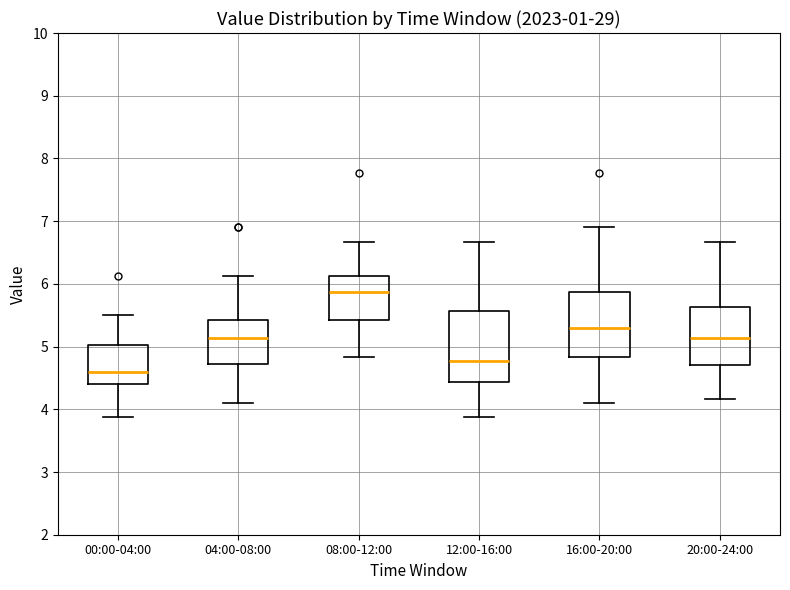

Where does the median line of the box for 04:00-08:00 sit on the y-axis? The values are not printed on the chart, so give them approximately, as read against the axis.

5.1